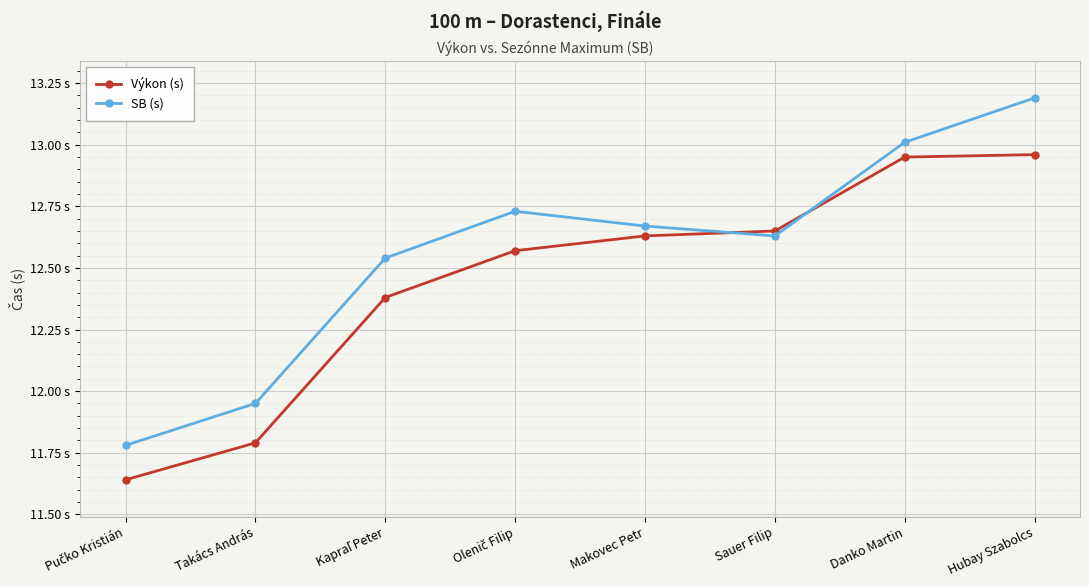

What position from the right is Sauer Filip?

3